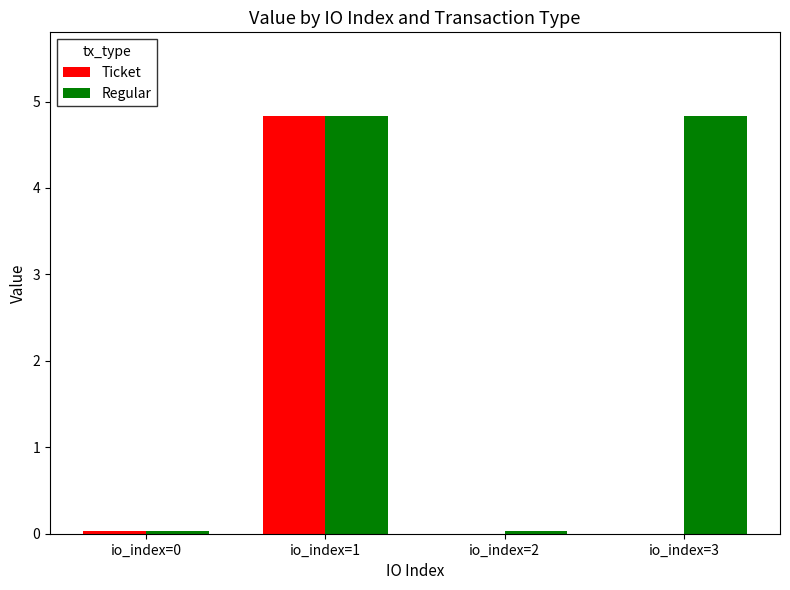

The value of Regular at io_index=3 is 4.8. True or false?

True